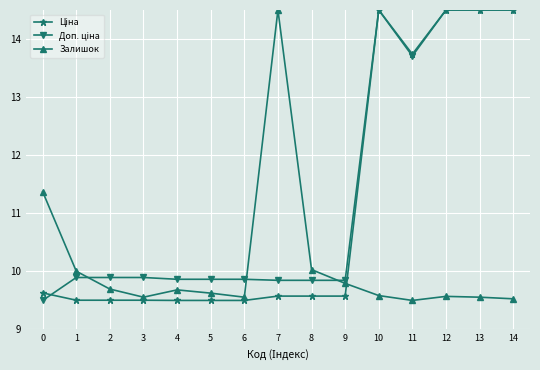

What is the difference between the Залишок values at 1 and 2?

0.3